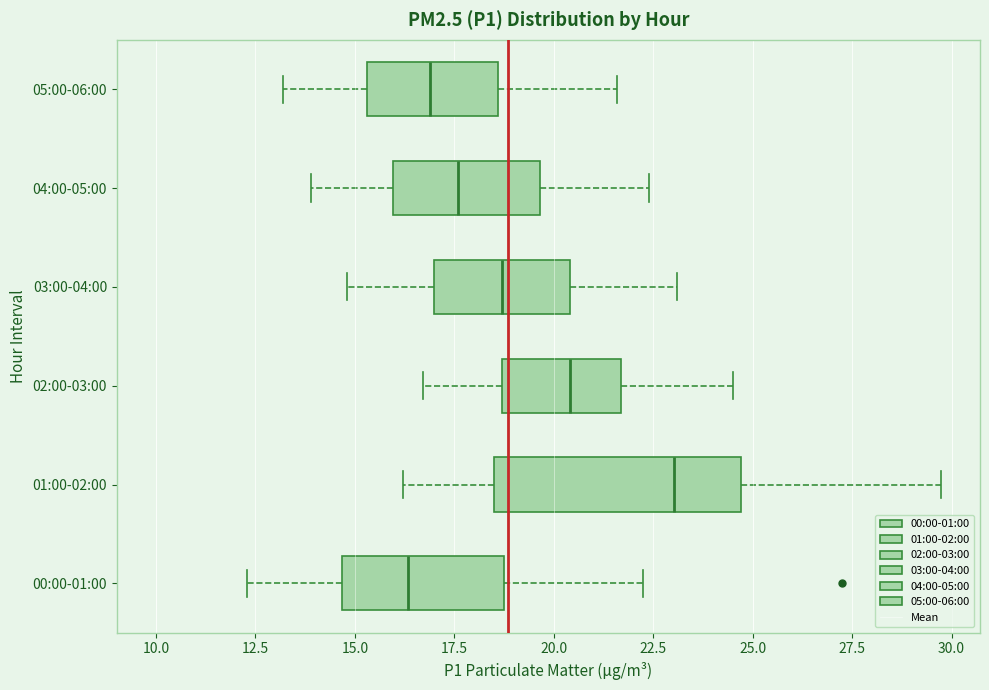

Reading bottom to top, read every box against the x-axis: the position of its median line, the range the box covers, and the ends of its whiskers. The values are not printed on the chart, so give them approximately, as read against the axis.

00:00-01:00: median 16.5, box 14.5 to 19.0, whiskers 12.5 to 22.5
01:00-02:00: median 23.0, box 18.5 to 24.5, whiskers 16.0 to 29.5
02:00-03:00: median 20.5, box 18.5 to 21.5, whiskers 16.5 to 24.5
03:00-04:00: median 18.5, box 17.0 to 20.5, whiskers 15.0 to 23.0
04:00-05:00: median 17.5, box 16.0 to 19.5, whiskers 14.0 to 22.5
05:00-06:00: median 17.0, box 15.5 to 18.5, whiskers 13.0 to 21.5